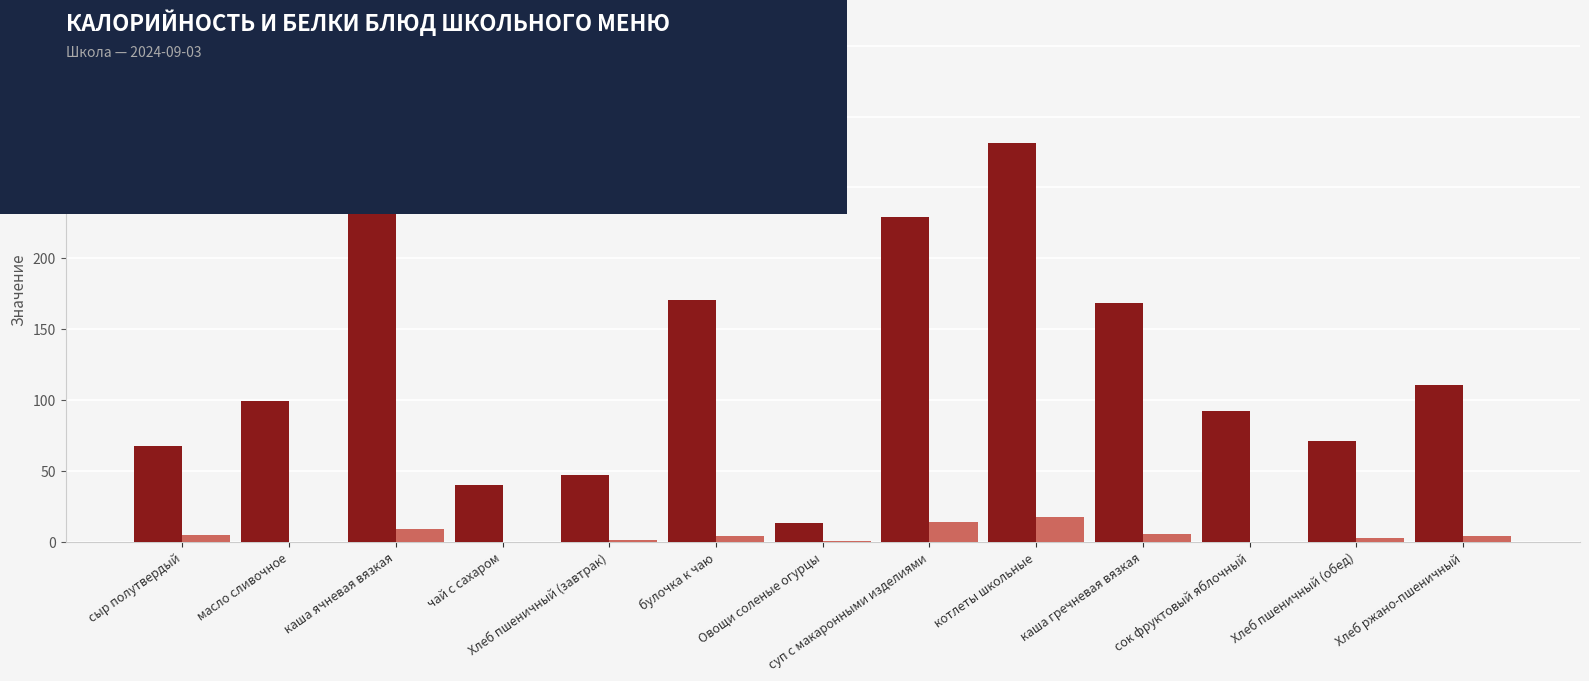

How many data points does each series have?

13